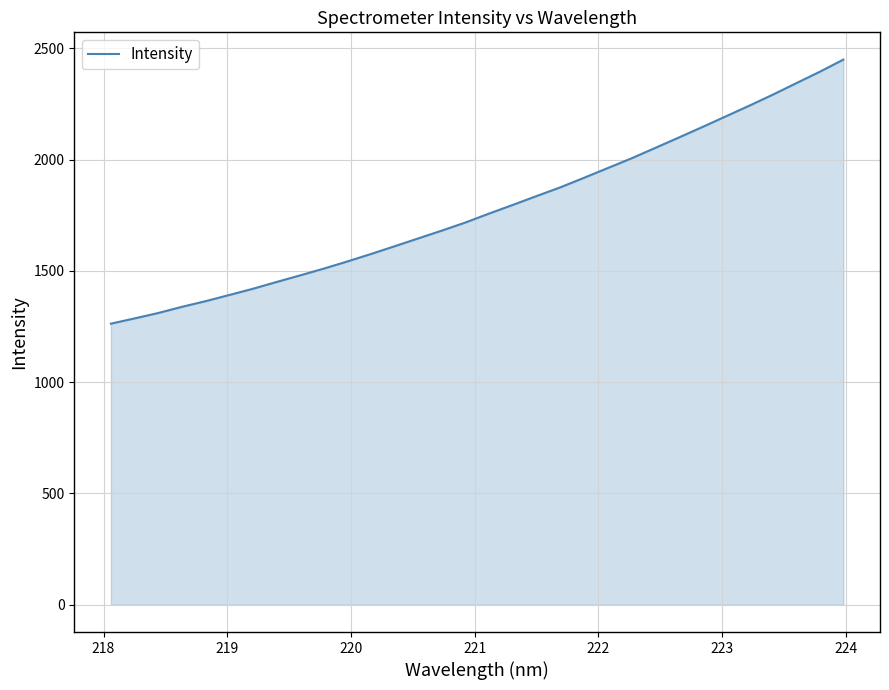

What is the difference between the maximum and minimum values?

1186.3